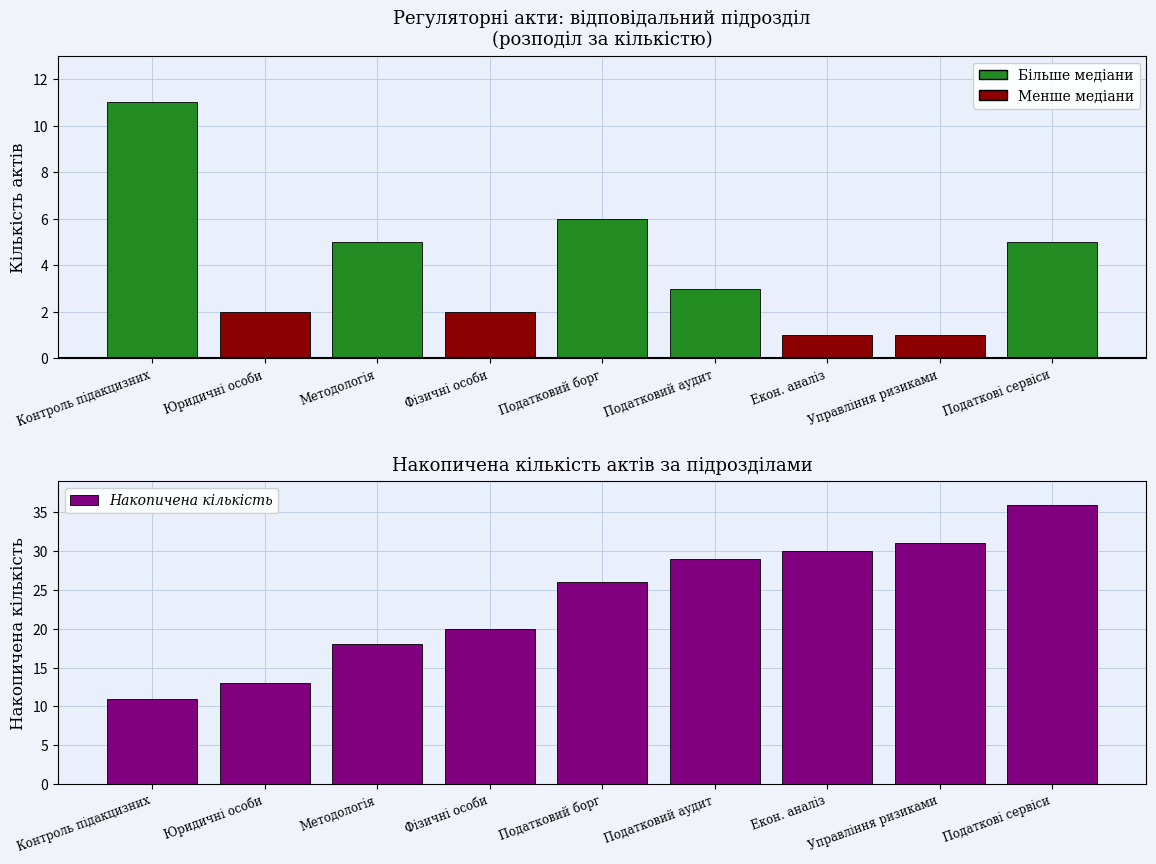

Is it true that the value at Методологія is 6?

False